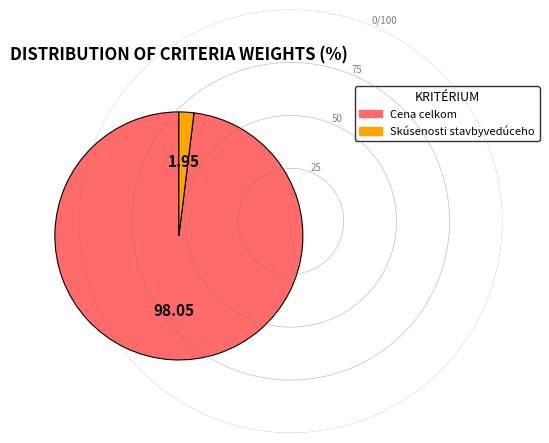

Is there a majority slice in this chart?

Yes